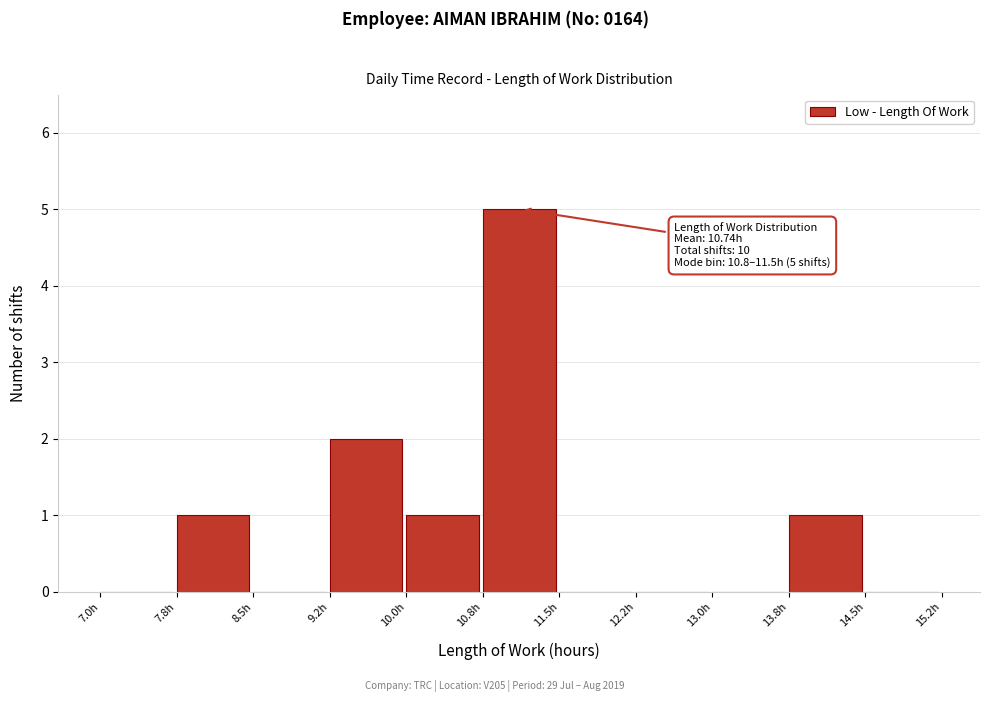

Which range on the x-axis has the tallest bar?

10.75 to 11.50